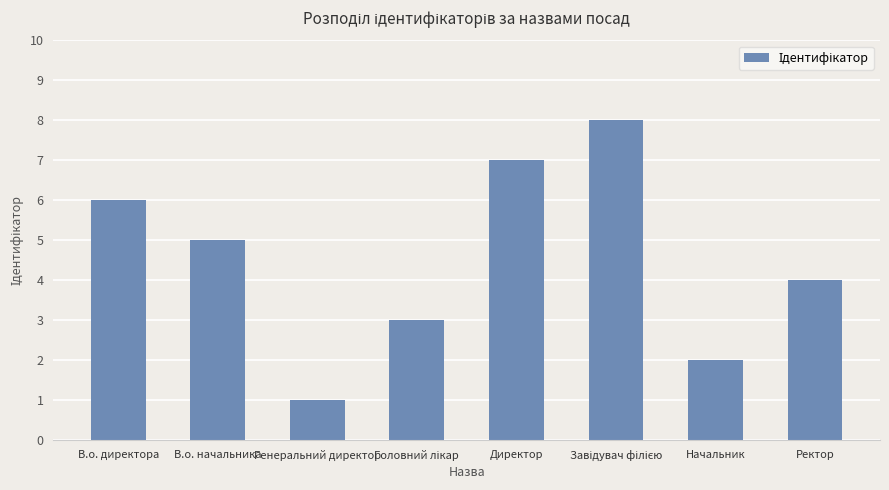

What is the label of the 4th bar from the right?

Директор